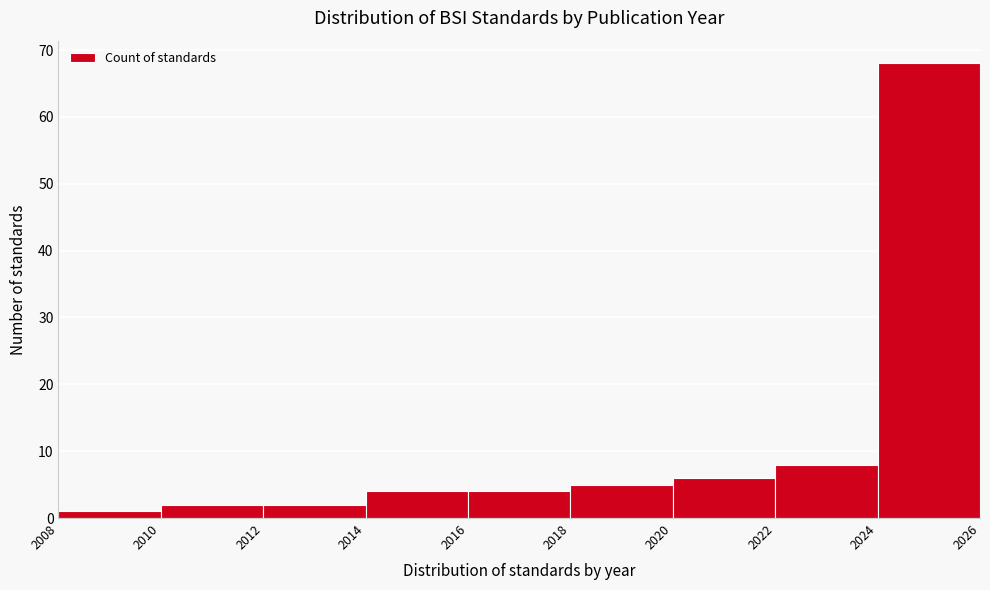

Reading left to right, list every bar in this chart as the range it spans on the x-axis followed by its height. The values are not printed on the chart, so give them approximately, as read against the axis.

2008 to 2010: 1
2010 to 2012: 2
2012 to 2014: 2
2014 to 2016: 4
2016 to 2018: 4
2018 to 2020: 5
2020 to 2022: 6
2022 to 2024: 8
2024 to 2026: 68